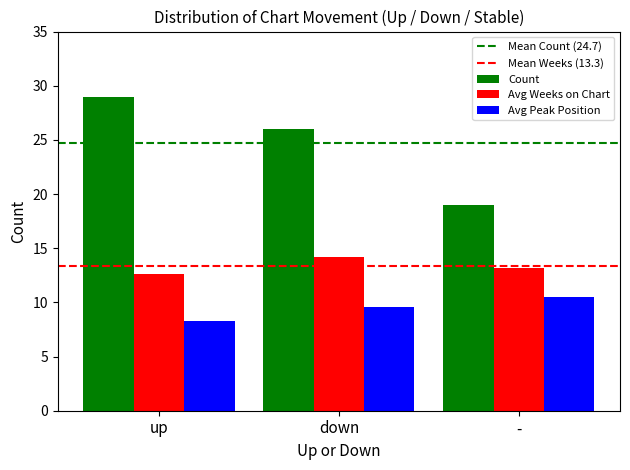

What is the approximate value of Avg Weeks on Chart at up?

12.6